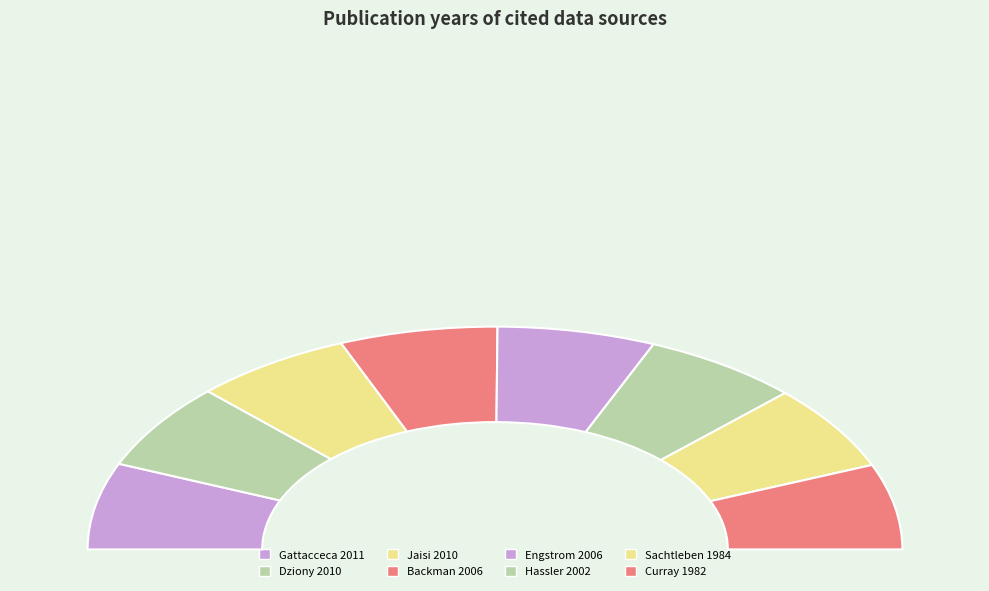

Between Sachtleben 1984 and Engstrom 2006, which is larger?

Engstrom 2006